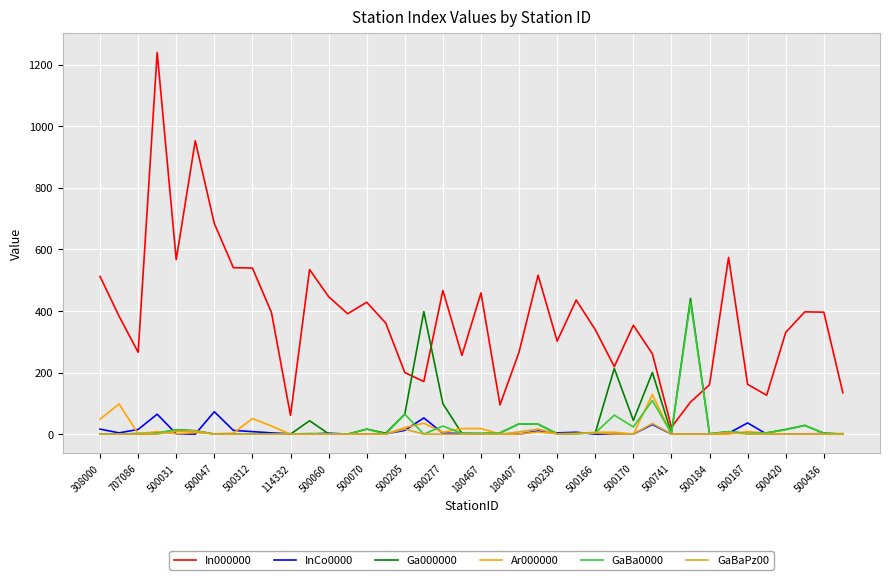

At how many categories does at least one series exceed 801?

2